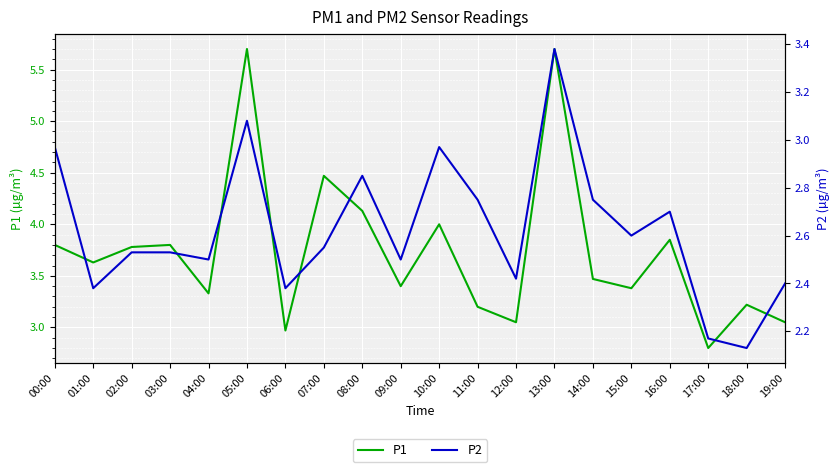

What is the average value of the P1 series?

3.7